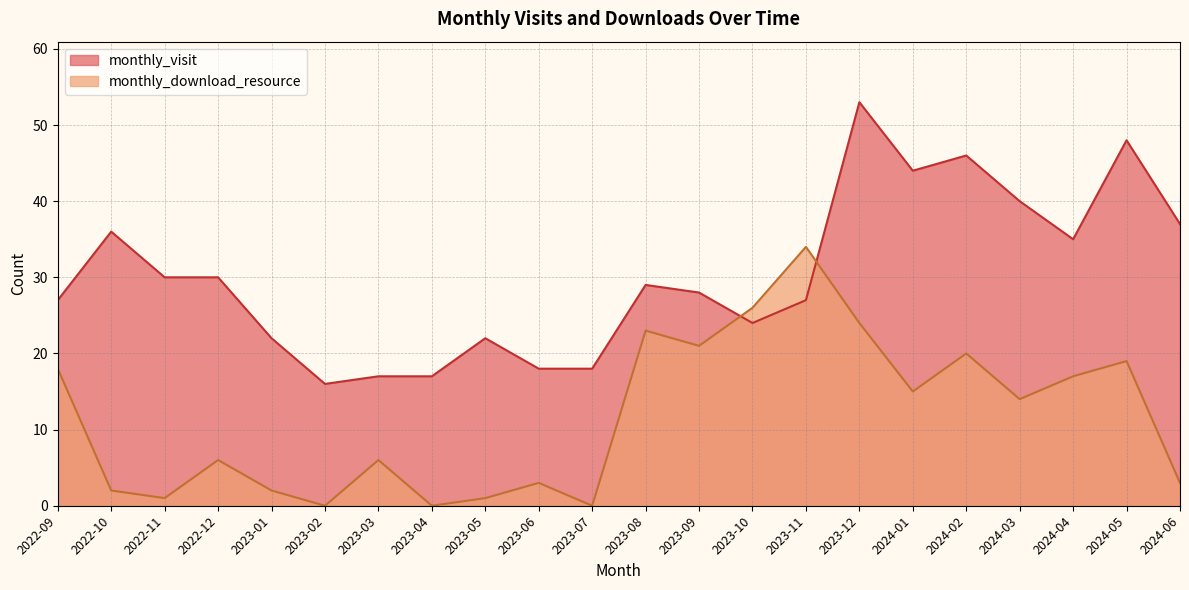

Which category has the lowest value in the monthly_visit series?

2023-02